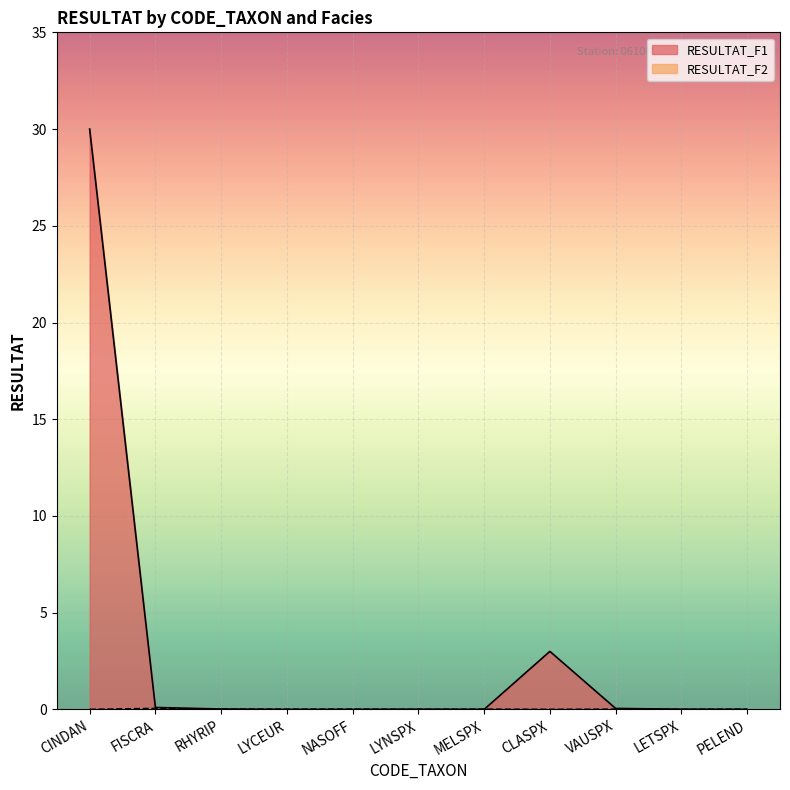

How many interior local valleys does the RESULTAT_F1 series have?

1